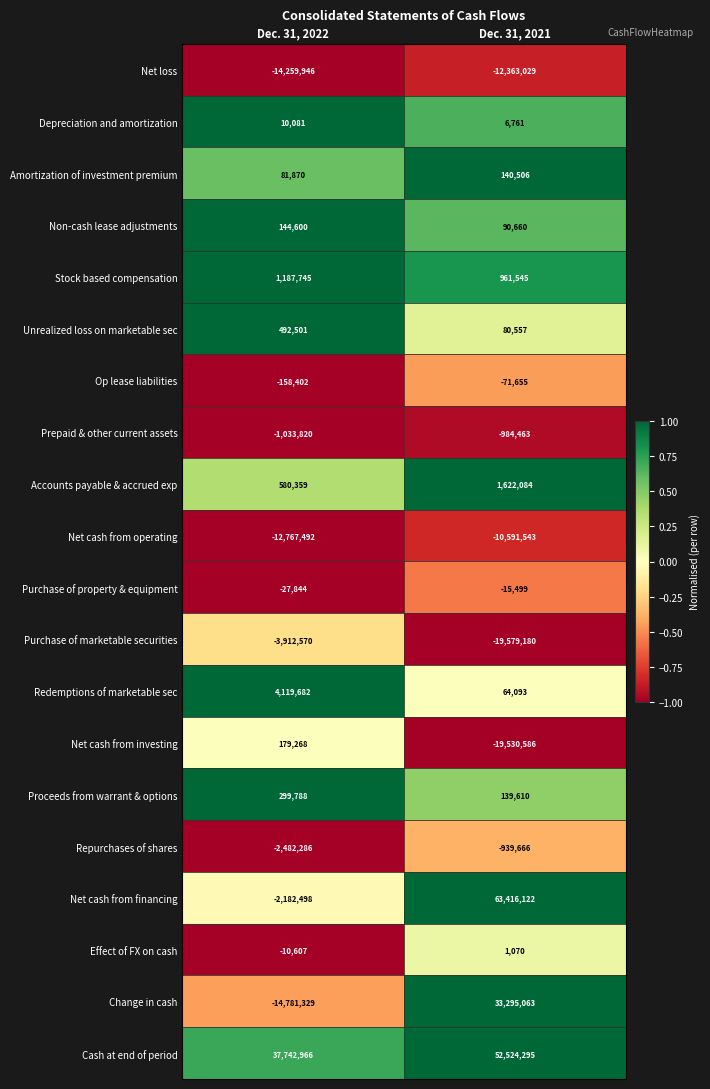

Is it true that Accounts payable & accrued exp equals 777333 at Dec. 31, 2021?

False